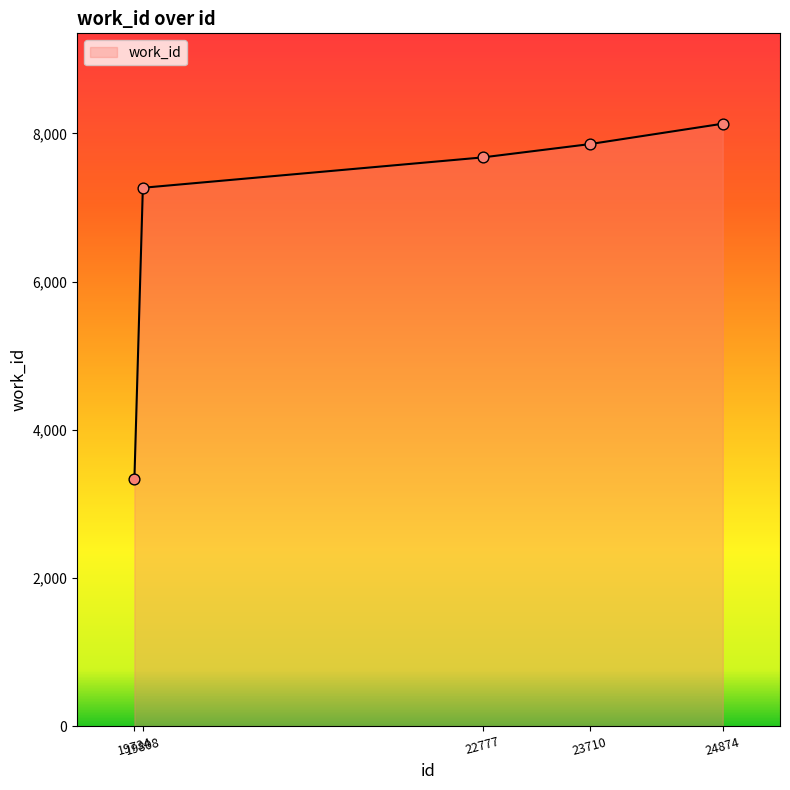

What is the ratio of the value at 23710 to the value at 19808?

1.1